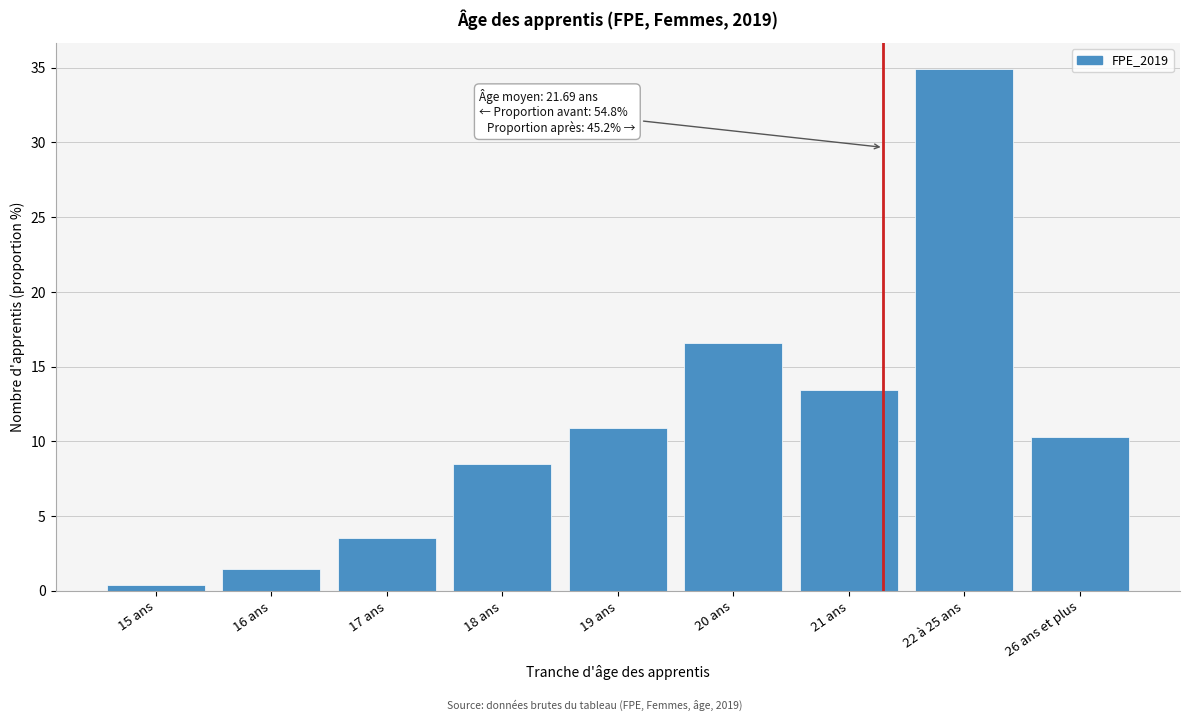

Reading left to right, what are all the values shown in this chart?

15 ans=0.4	16 ans=1.5	17 ans=3.5	18 ans=8.5	19 ans=10.9	20 ans=16.6	21 ans=13.4	22 à 25 ans=34.9	26 ans et plus=10.3